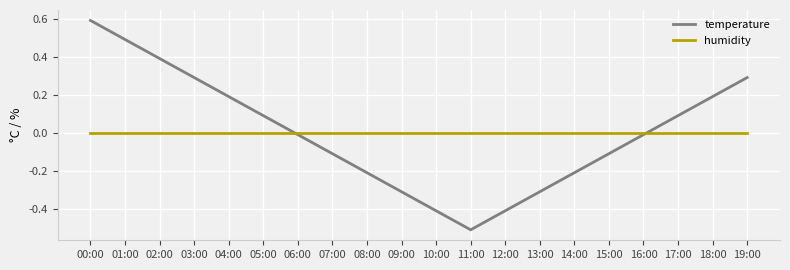

Rank the series at 03:00 from highest to lowest value.

temperature, humidity